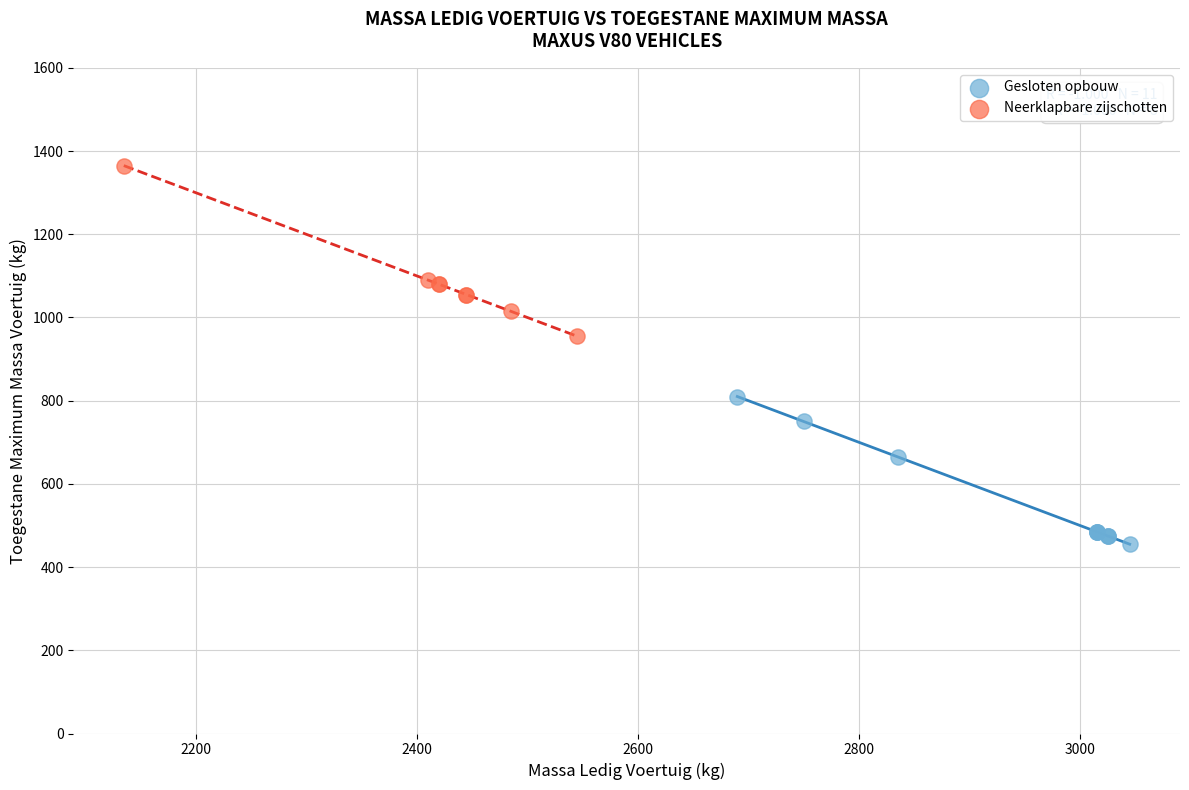

Which series contains the highest Y value?

Neerklapbare zijschotten